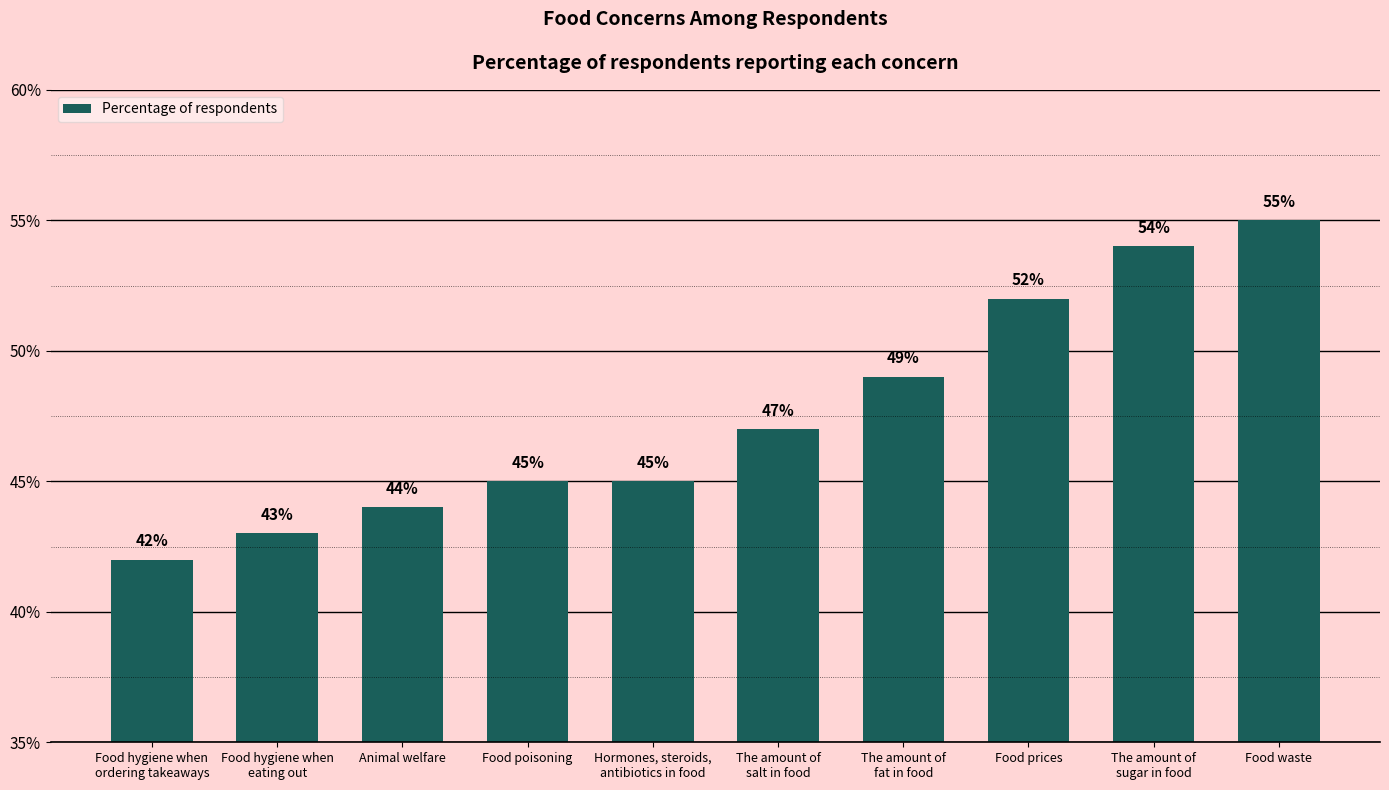

What is the label of the 2nd bar from the right?

The amount of
sugar in food